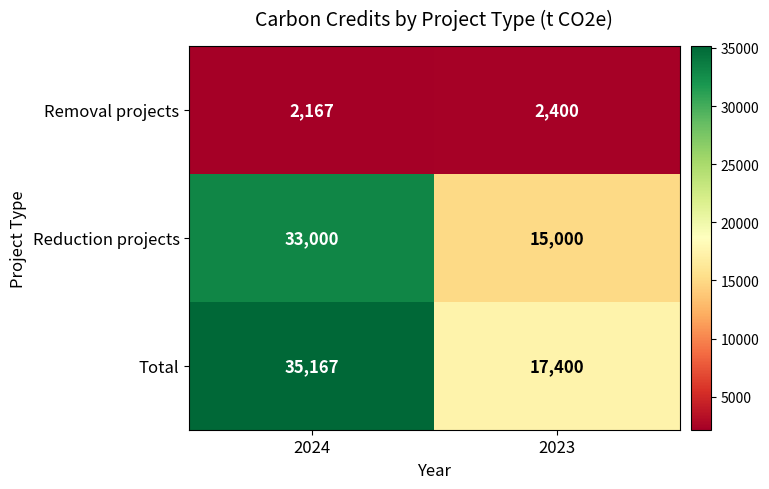

The value of Total at 2023 is 30124. True or false?

False